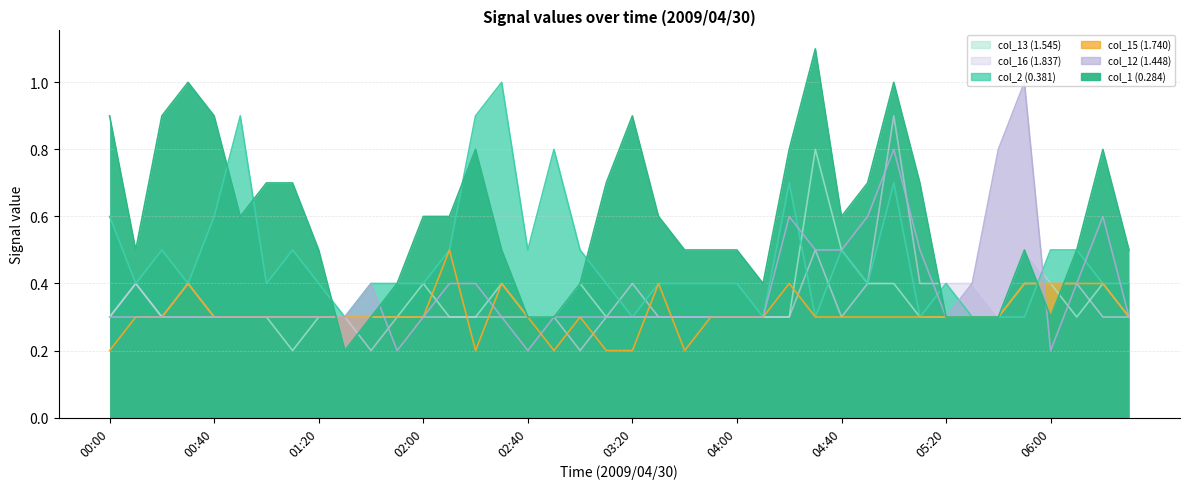

The value of col_1 (0.284) at 2009/04/30 03:50 is 0.5. True or false?

True